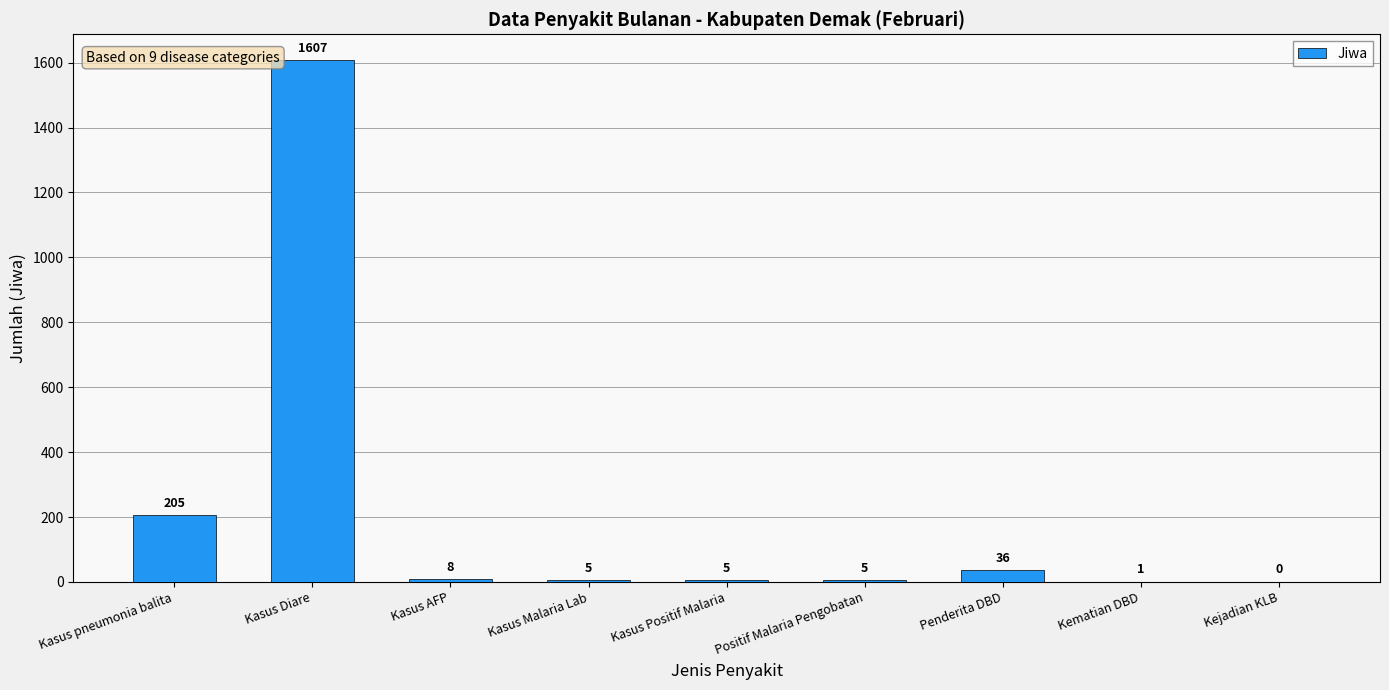

What is the difference between the values at Kematian DBD and Penderita DBD?

35